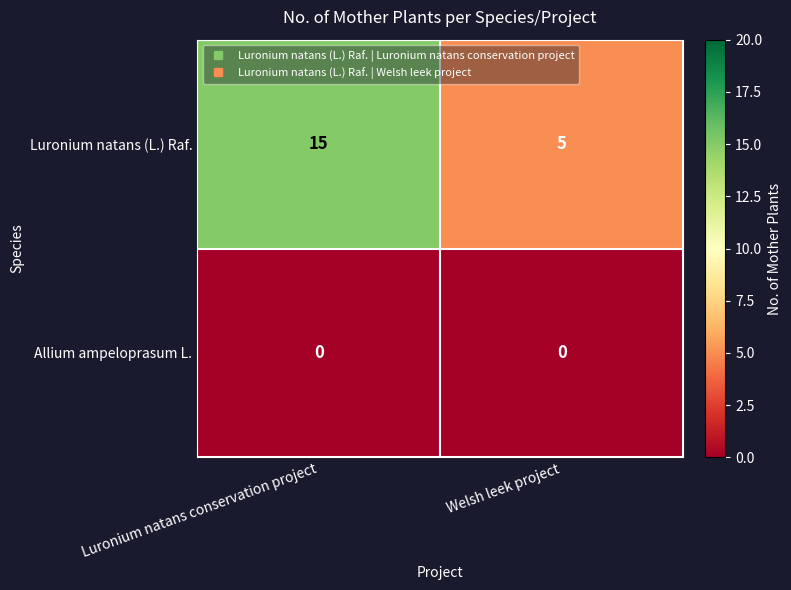

At Luronium natans conservation project, list the series in order from largest to smallest.

Luronium natans (L.) Raf., Allium ampeloprasum L.